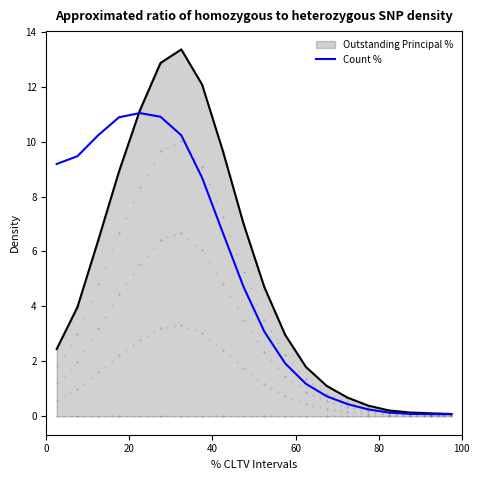

What is the maximum value shown in the chart?

13.4